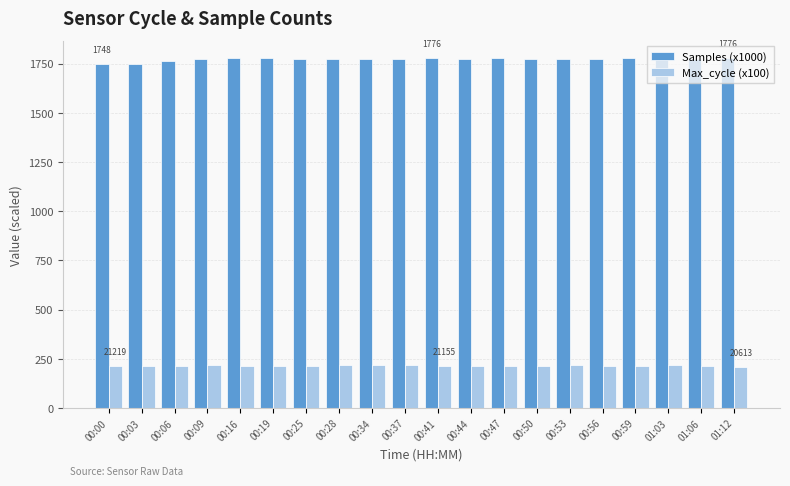

Which series has the largest range (max minus min)?

Samples (x1000)